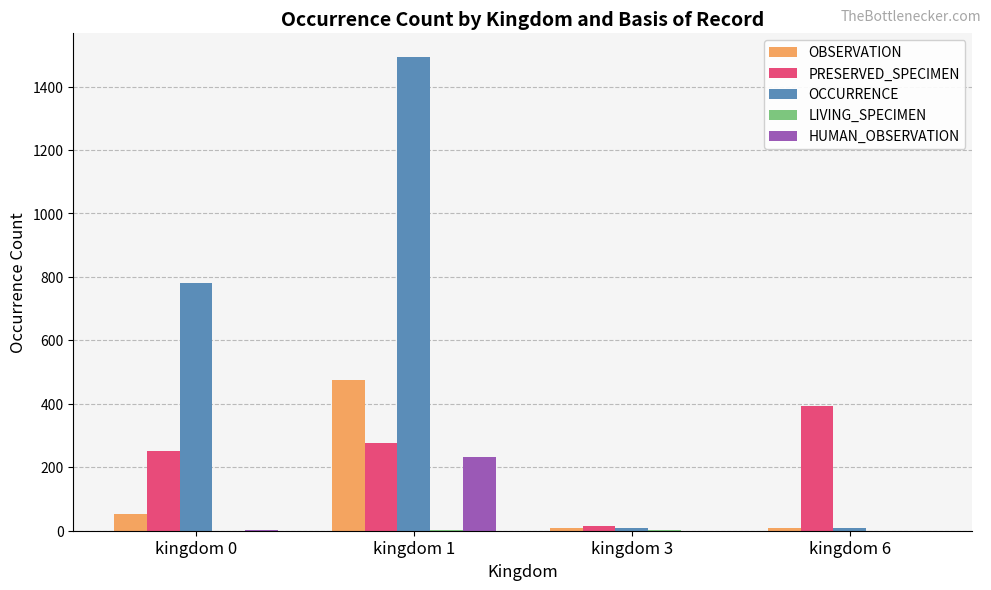

What is the sum of all OCCURRENCE values?

2289